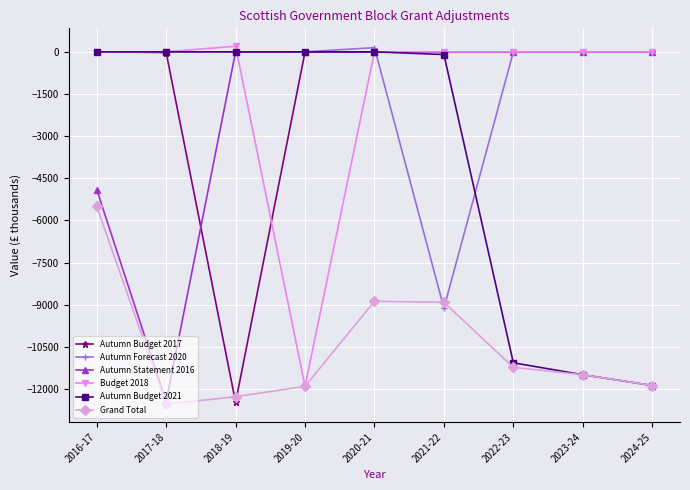

True or false: Budget 2018 and Autumn Budget 2021 intersect in this chart.

True